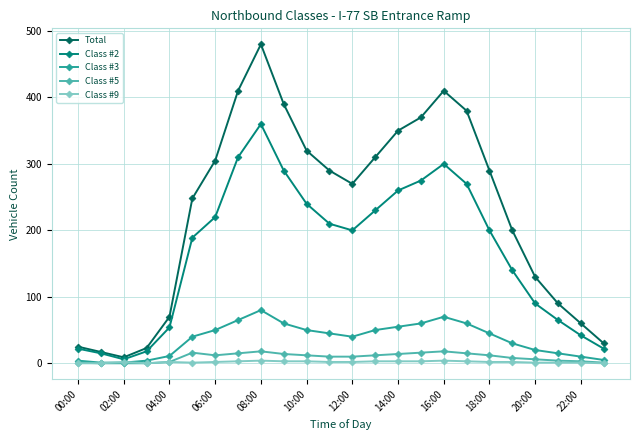

Which series has the largest total across all categories?

Total